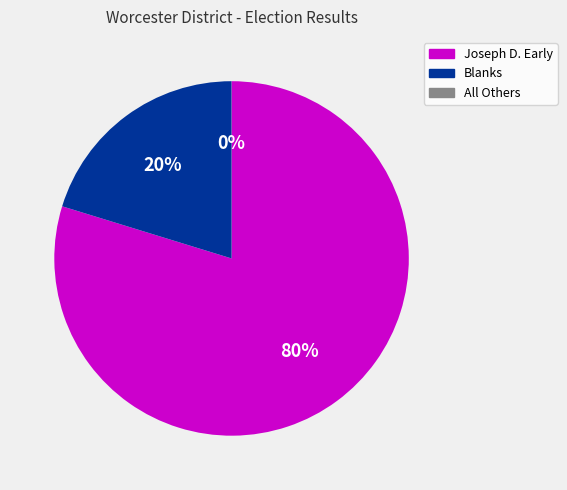

To the nearest percent, what is the average slice percentage?

33%